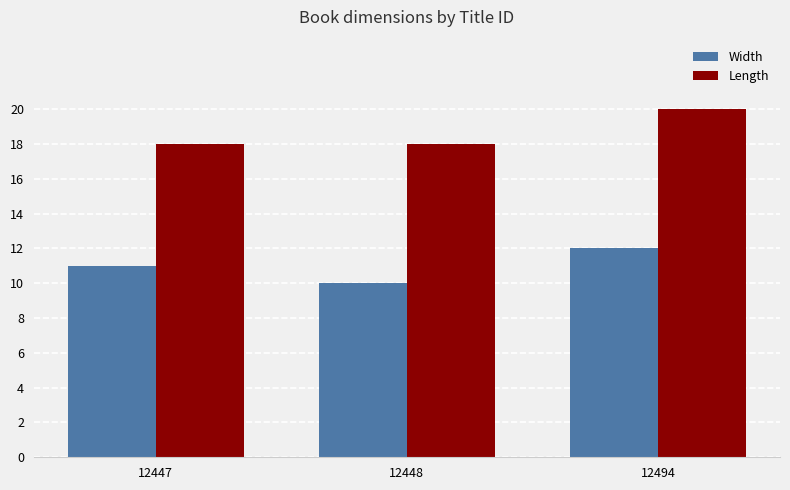

What is the difference between the highest and lowest values at 12494?

8